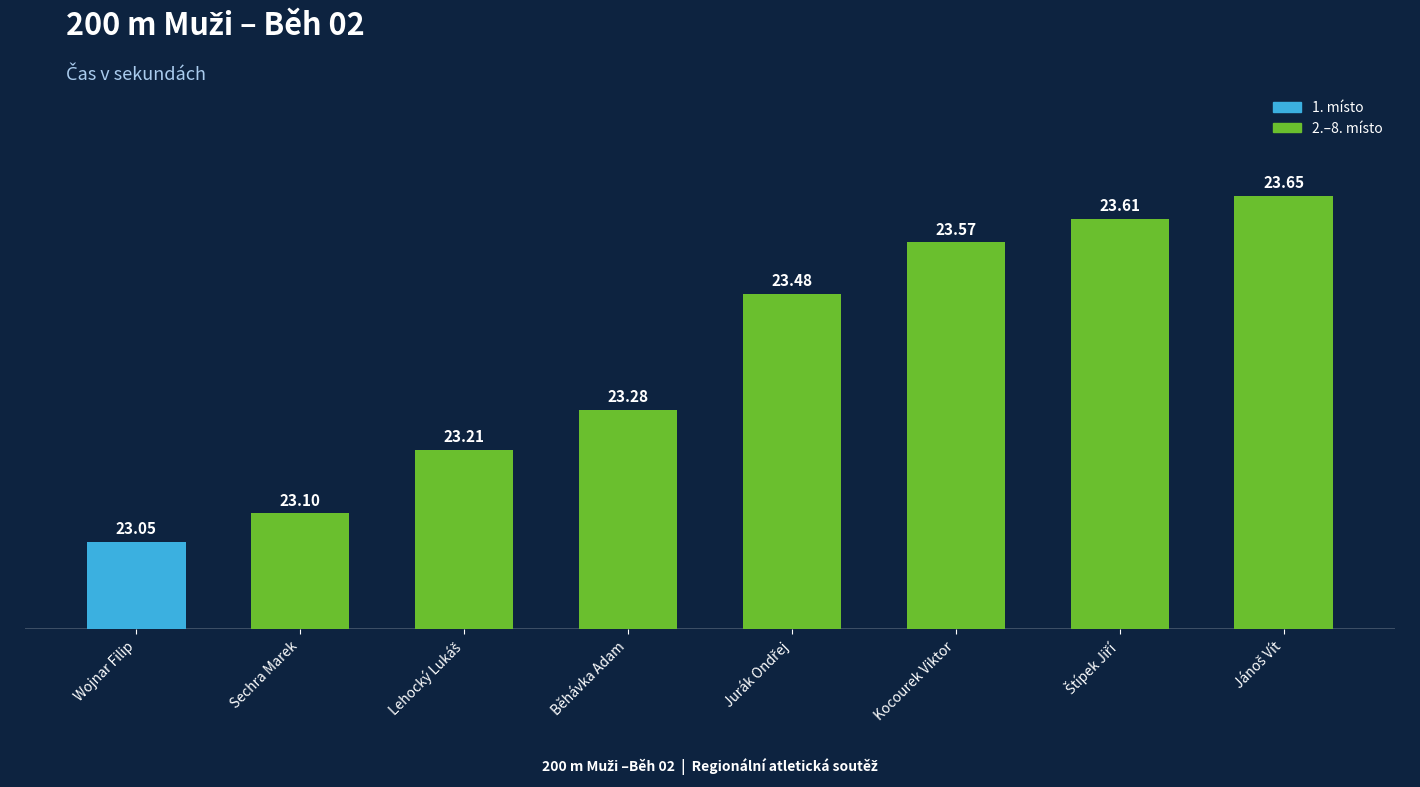

Between Štípek Jiří and Sechra Marek, which is larger?

Štípek Jiří